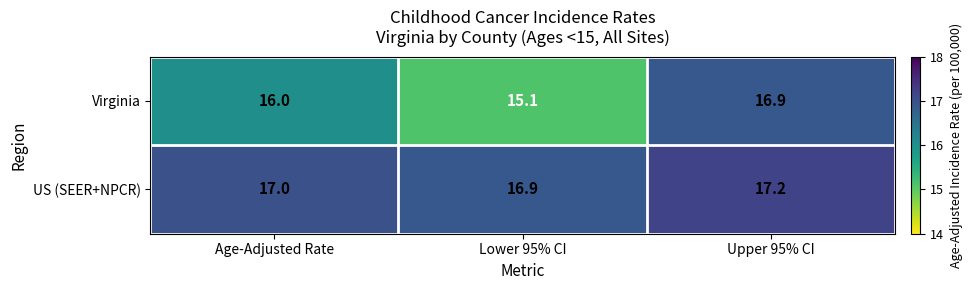

Which label corresponds to the smallest value in the chart?

Lower 95% CI